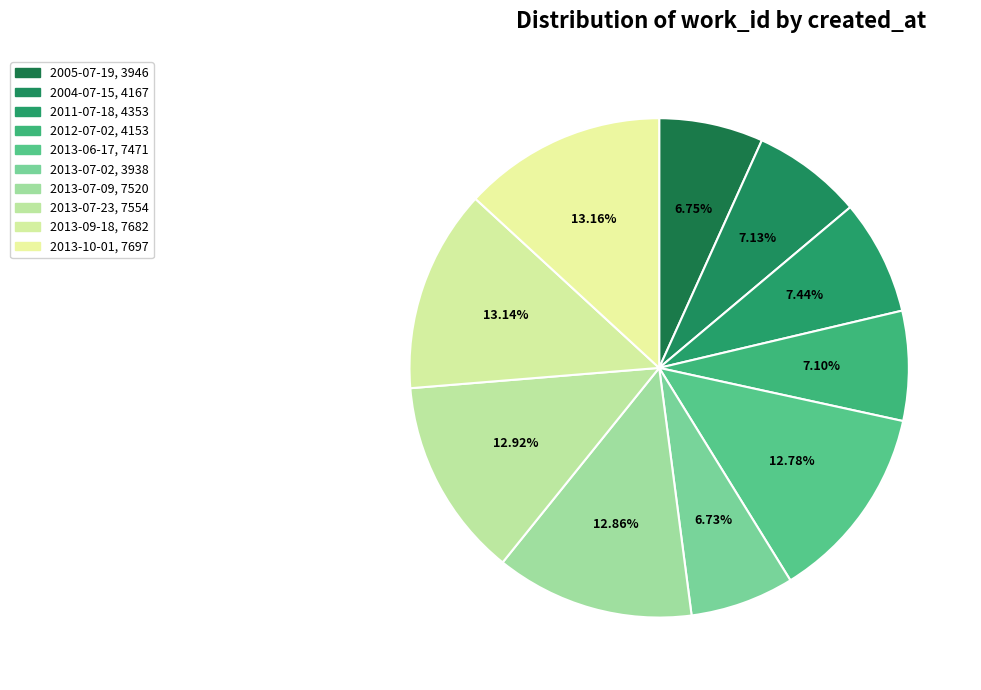

To the nearest percent, what percentage of the pie is 2005-07-19?

7%